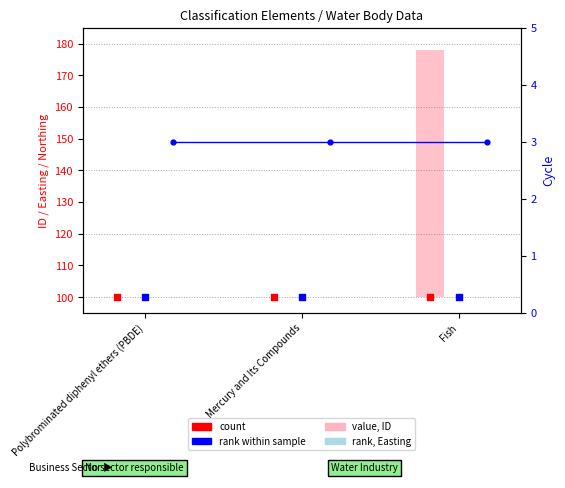

Which series has the widest spread of Y values?

value, ID